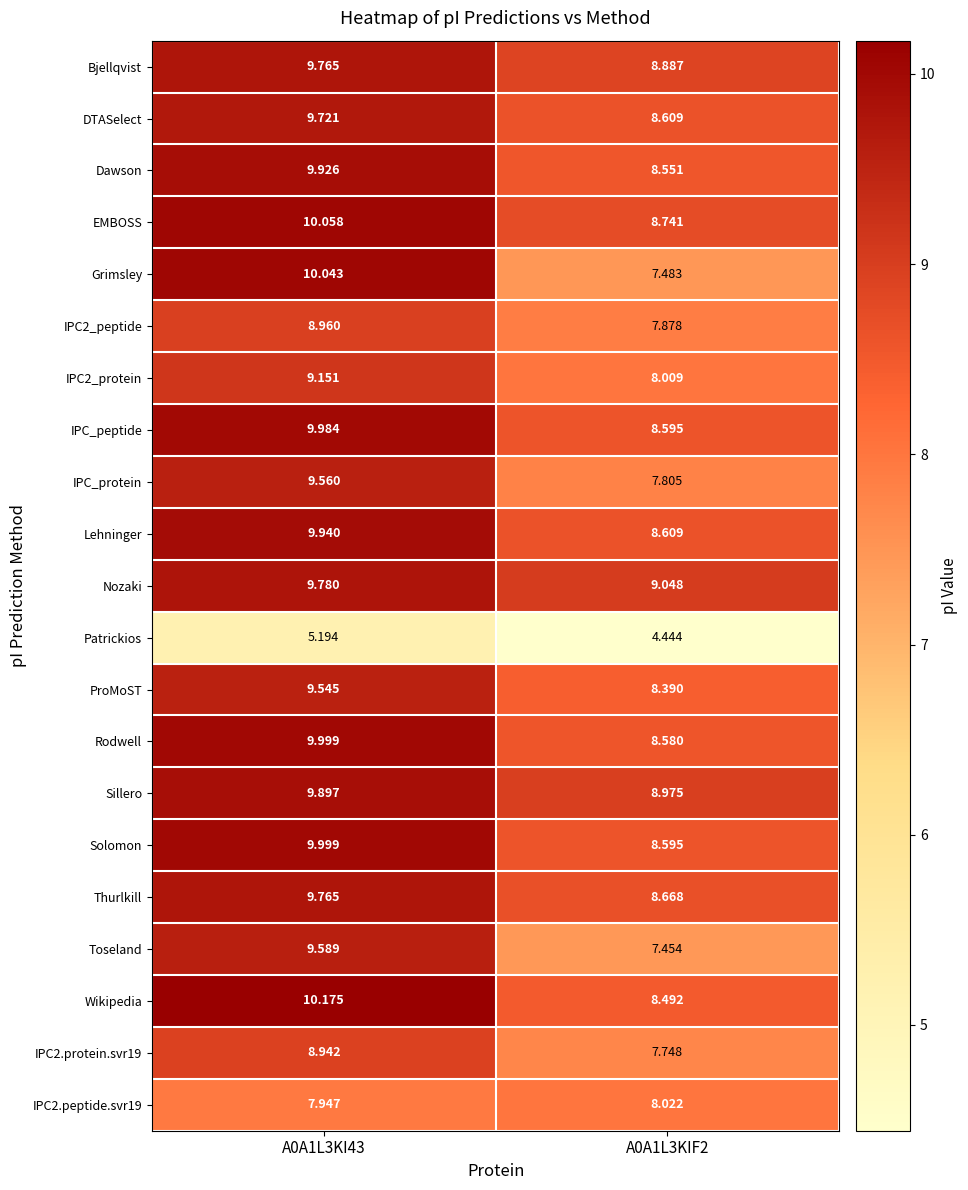

Which series changed the most between A0A1L3KI43 and A0A1L3KIF2?

Grimsley